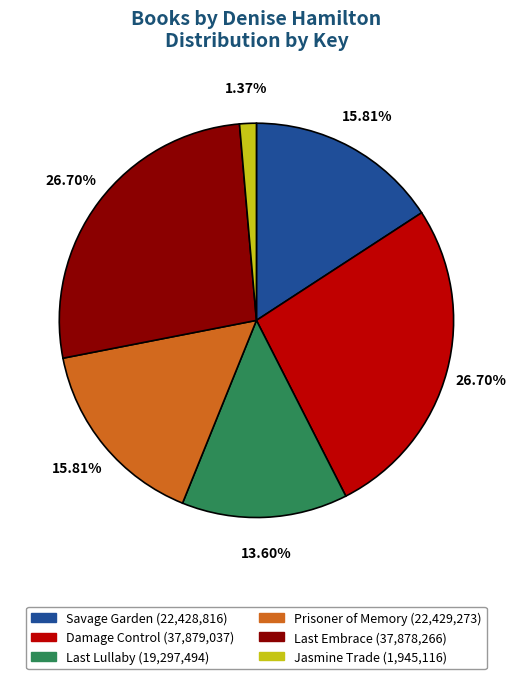

What percentage is the Prisoner of Memory slice, to the nearest percent?

16%